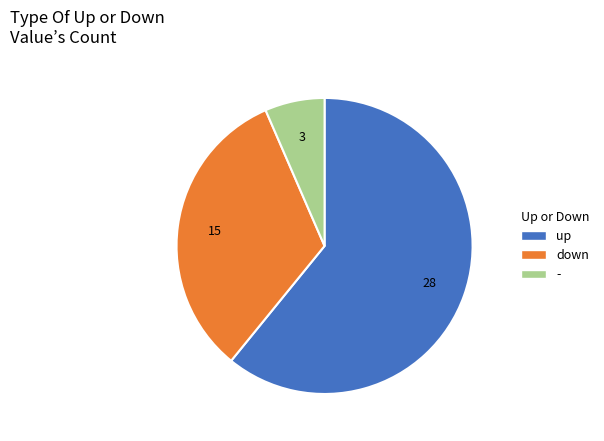

Which category has the biggest portion of the pie?

up